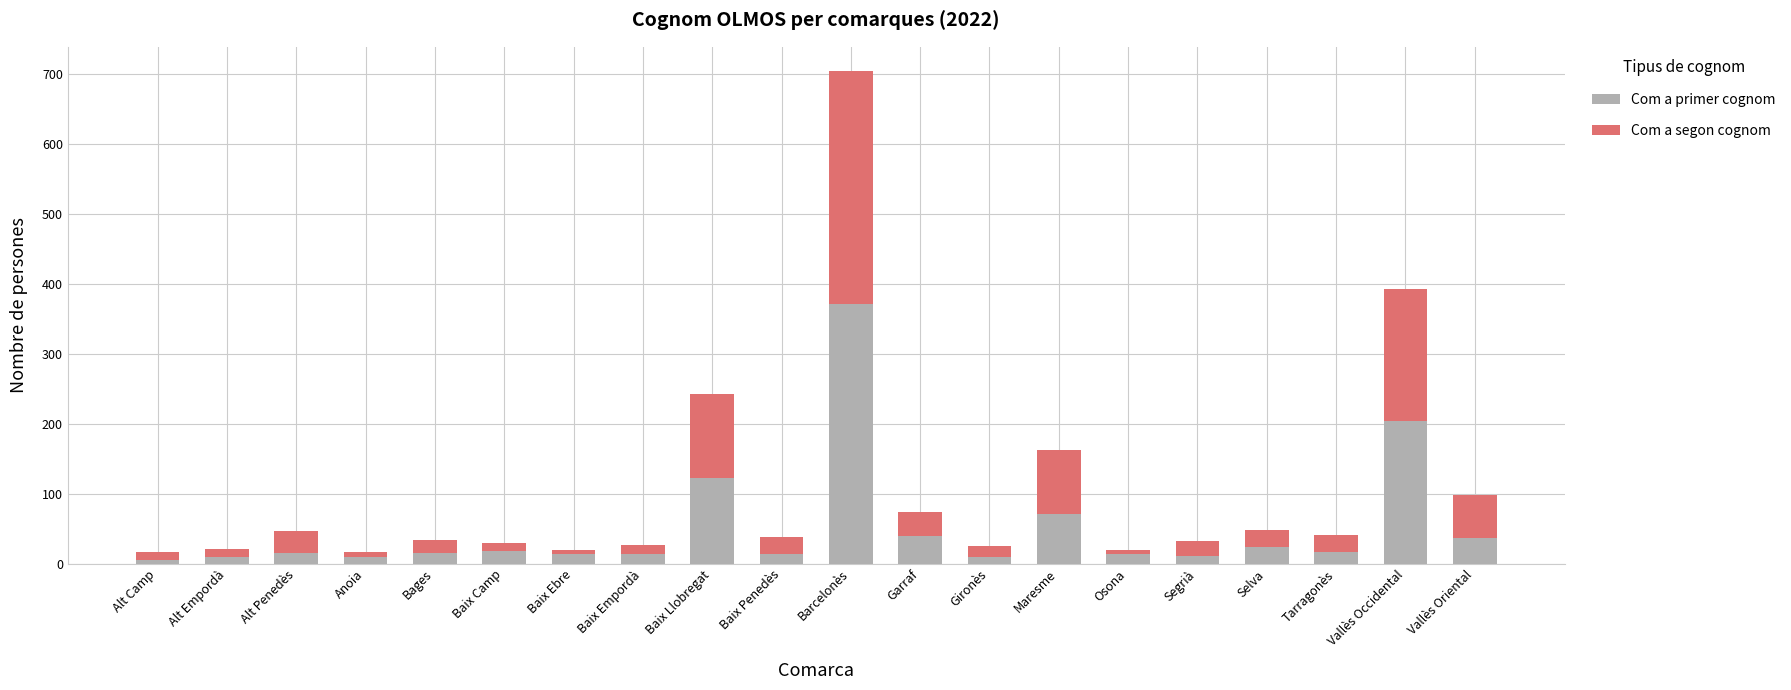

True or false: Com a primer cognom has a value of 39 at Garraf.

True